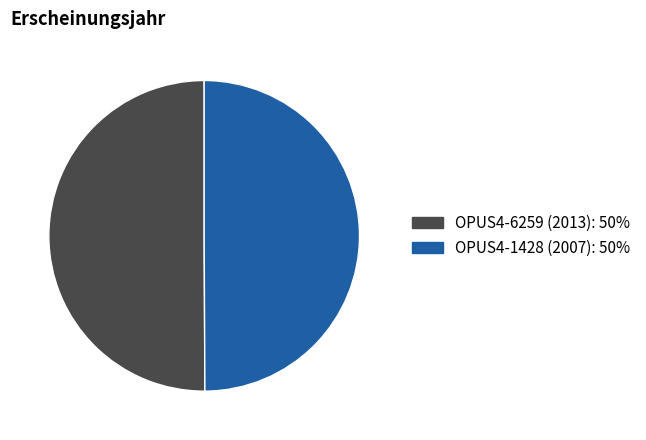

Is it true that OPUS4-1428 (2007) is 50% of the pie?

True